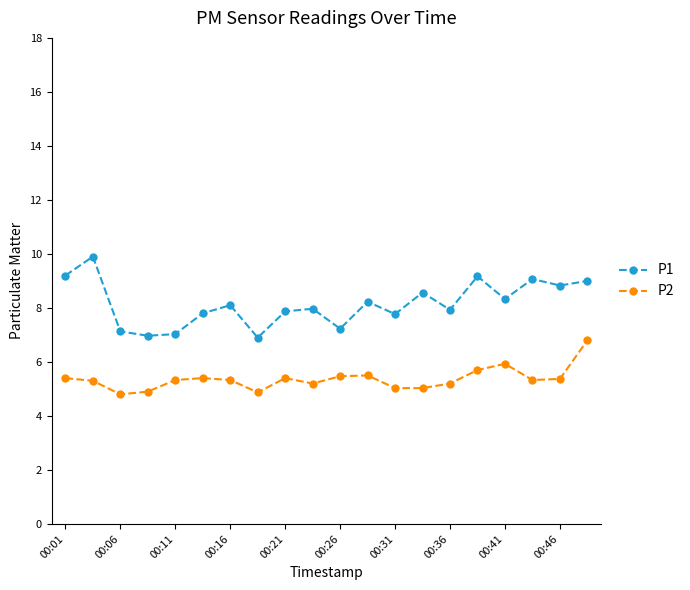

What is the highest value of the P2 series?

6.8